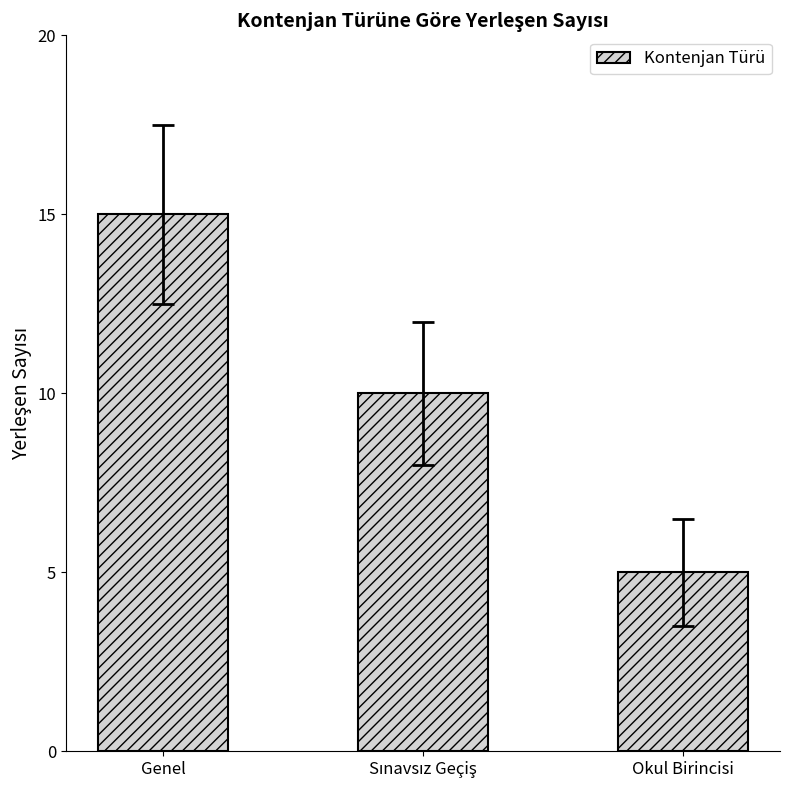

The value at Genel is 23. True or false?

False